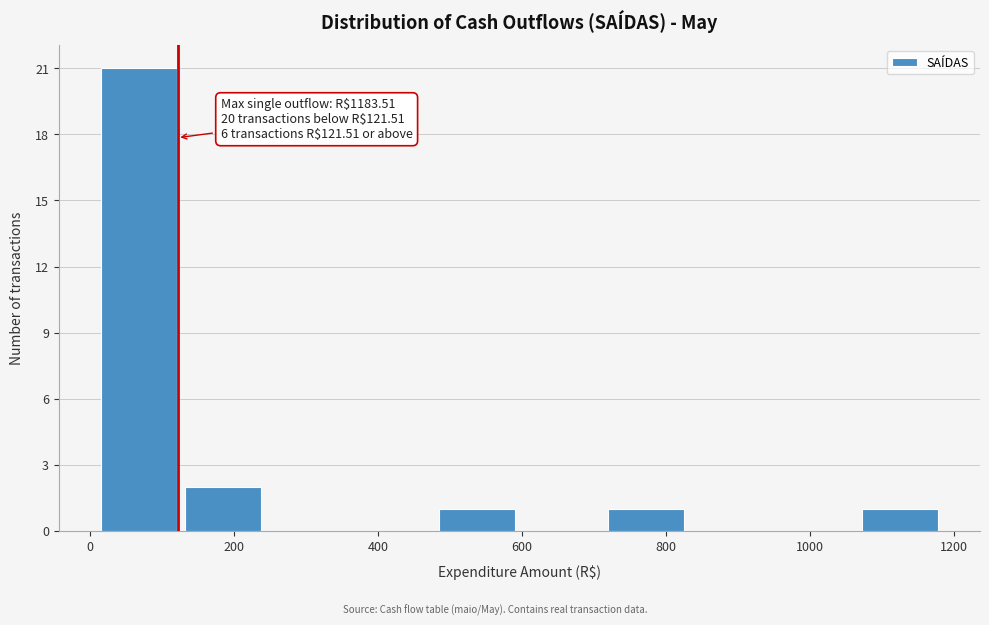

Which range on the x-axis has the tallest bar?

0 to 120